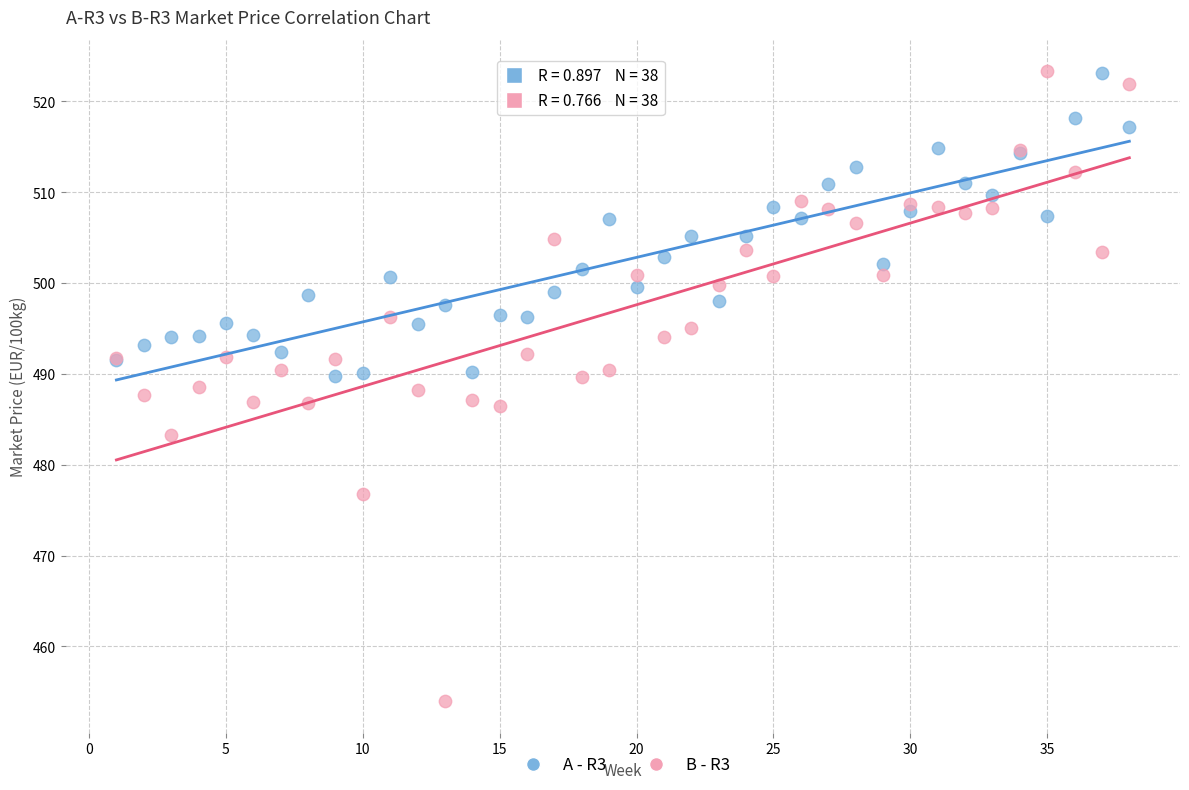

Which series contains the lowest Y value?

B - R3